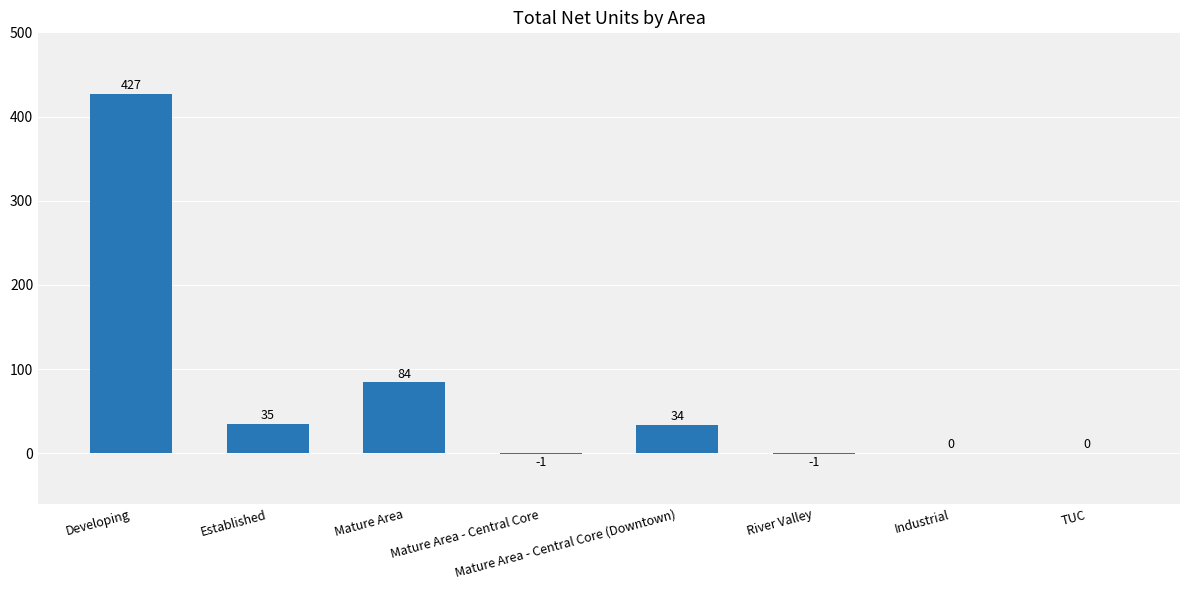

True or false: the data shows -1 at Mature Area - Central Core.

True